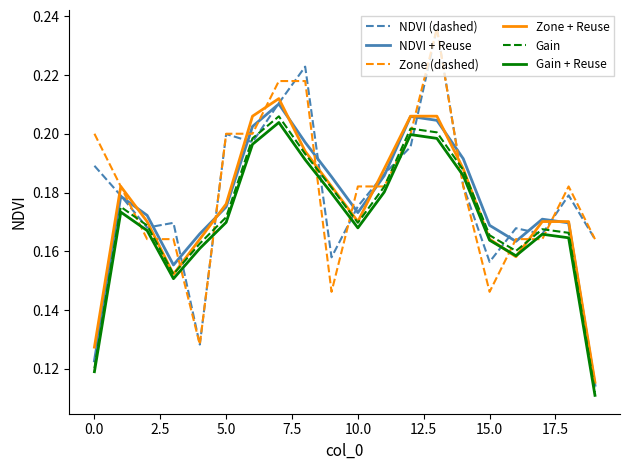

How many times do Zone + Reuse and NDVI (dashed) cross each other?

14